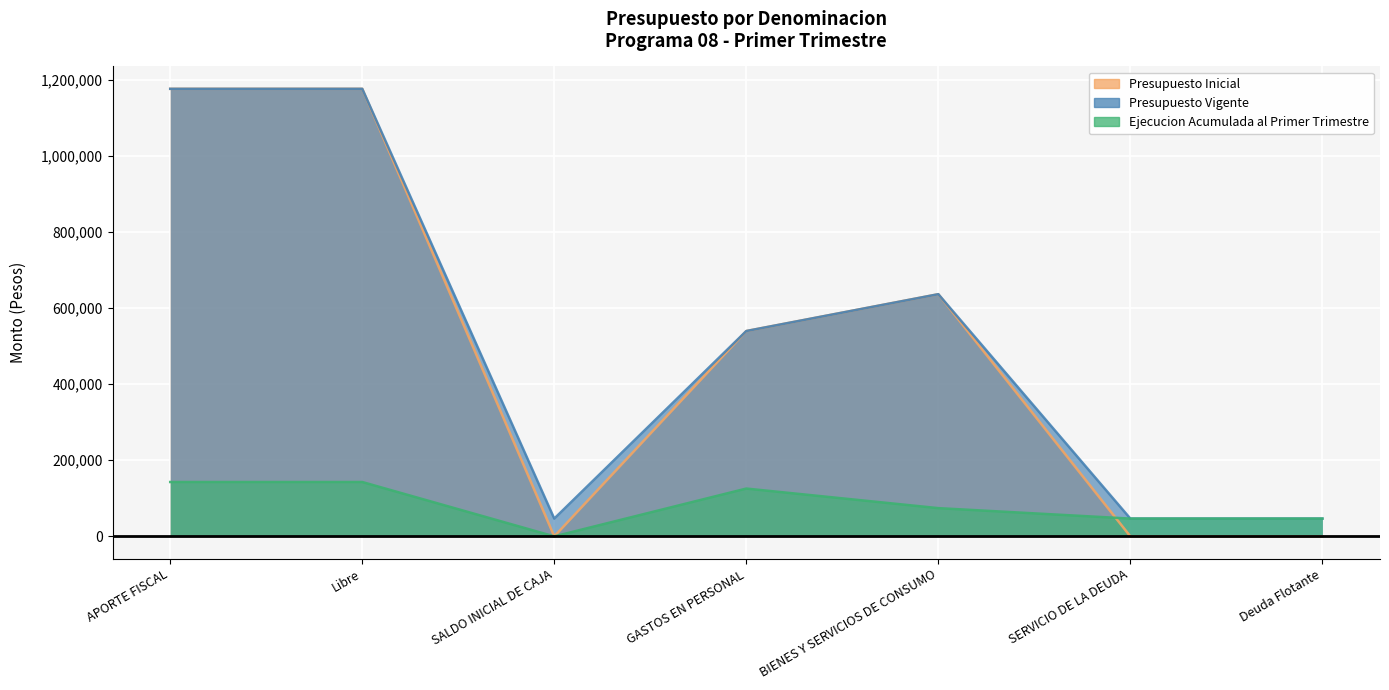

How many categories are shown in the chart?

7